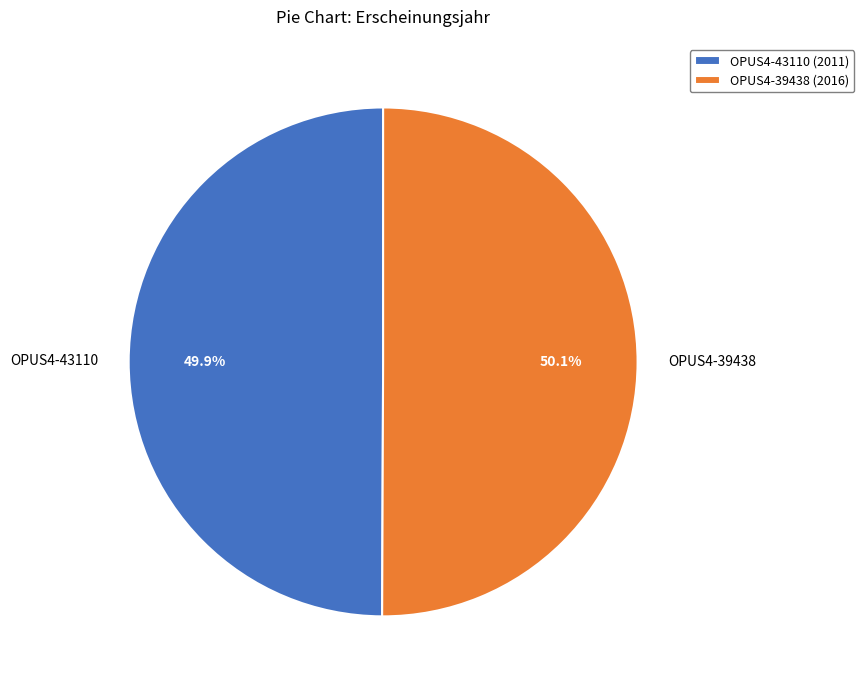

Is the sum of OPUS4-43110 and OPUS4-39438 greater than half?

Yes